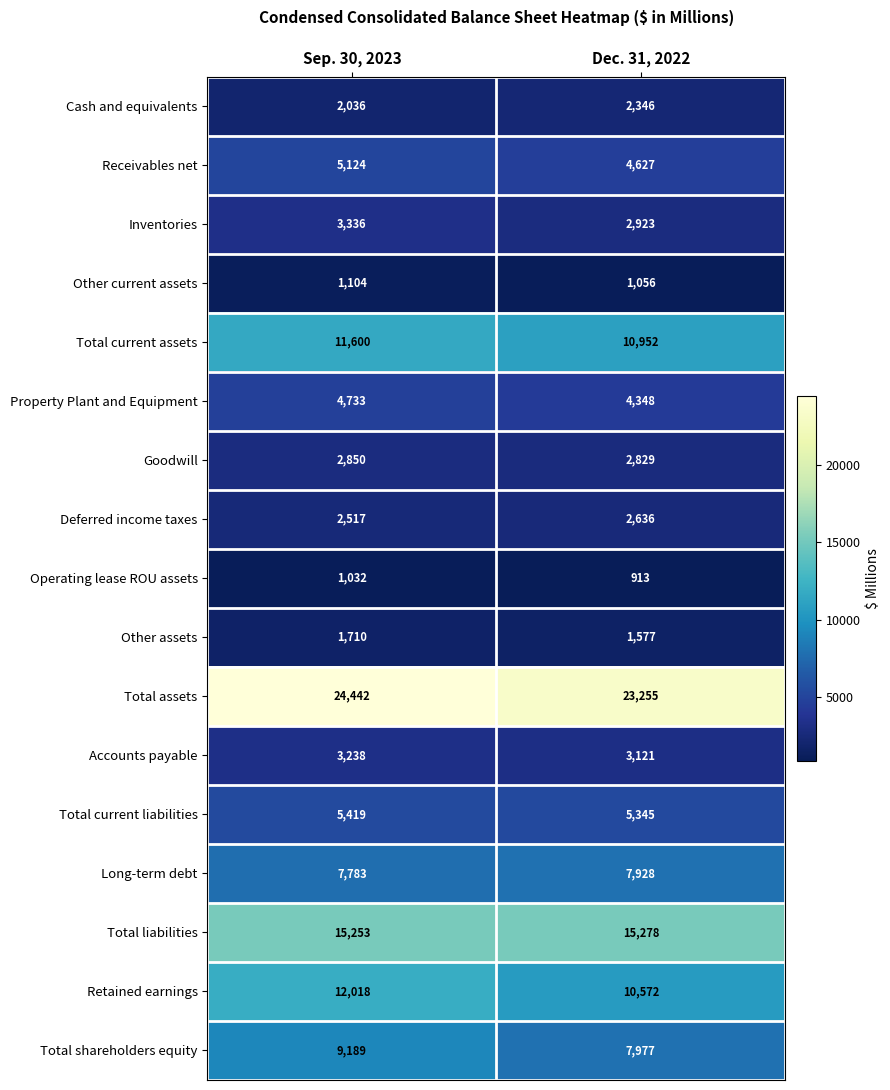

Which category has the lowest value across all series?

Dec. 31, 2022